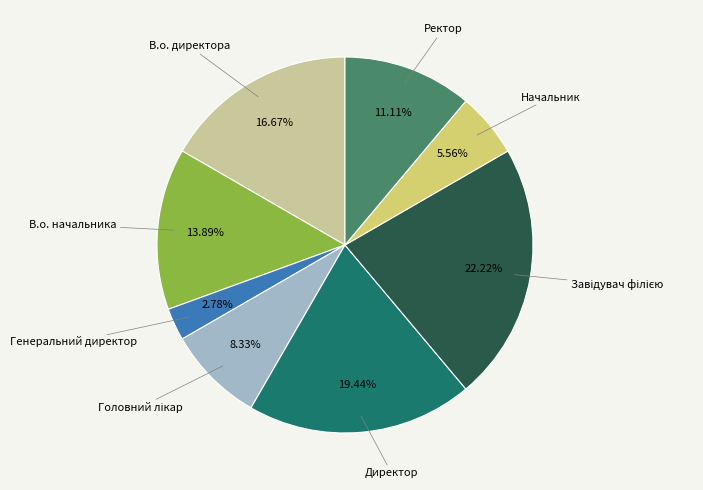

Between В.о. начальника and Генеральний директор, which is larger?

В.о. начальника